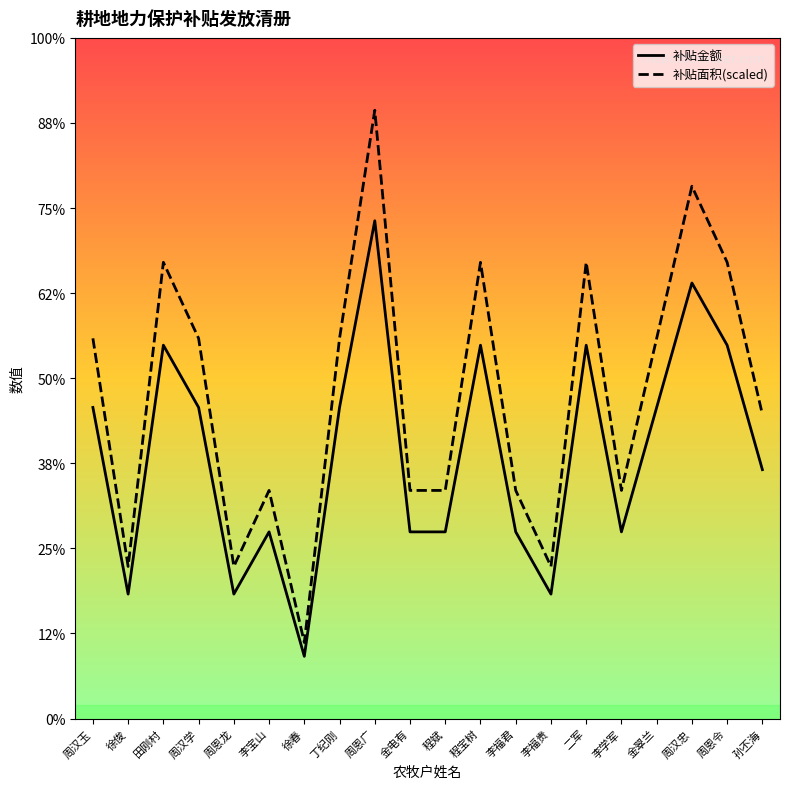

Which category has the highest value across all series?

周恩广